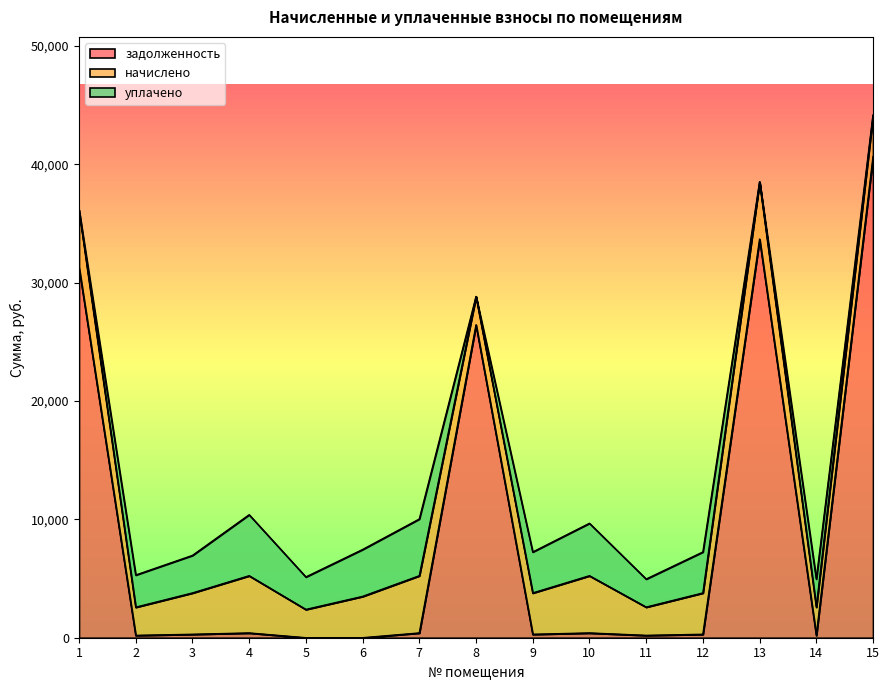

Reading left to right, what are all the values shown in this chart?

задолженность: 1=31322.4	2=198.5	3=291.0	4=402.9	5=0.0	6=0.0	7=402.9	8=26445.4	9=291.0	10=402.9	11=199.1	12=291.0	13=33692.2	14=199.1	15=40664.3
начислено: 1=4835.2	2=2381.6	3=3492.5	4=4835.2	5=2389.6	6=3492.5	7=4835.2	8=2389.6	9=3492.5	10=4835.2	11=2389.6	12=3492.5	13=4835.2	14=2389.6	15=3492.5
уплачено: 1=0.0	2=2717.8	3=3171.7	4=5155.8	5=2746.2	6=3961.9	7=4794.0	8=0.0	9=3462.8	10=4432.2	11=2369.2	12=3462.8	13=0.0	14=2369.2	15=0.0